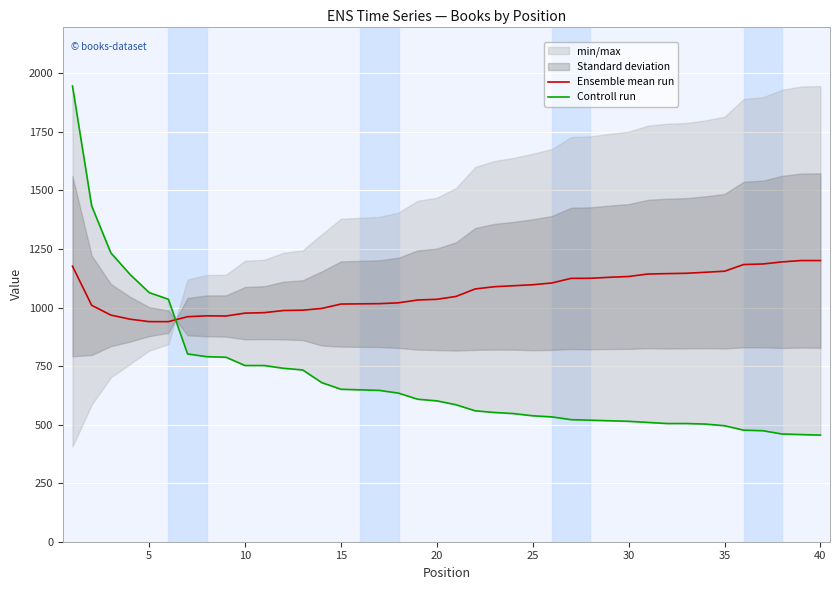

How many categories are shown in the chart?

40